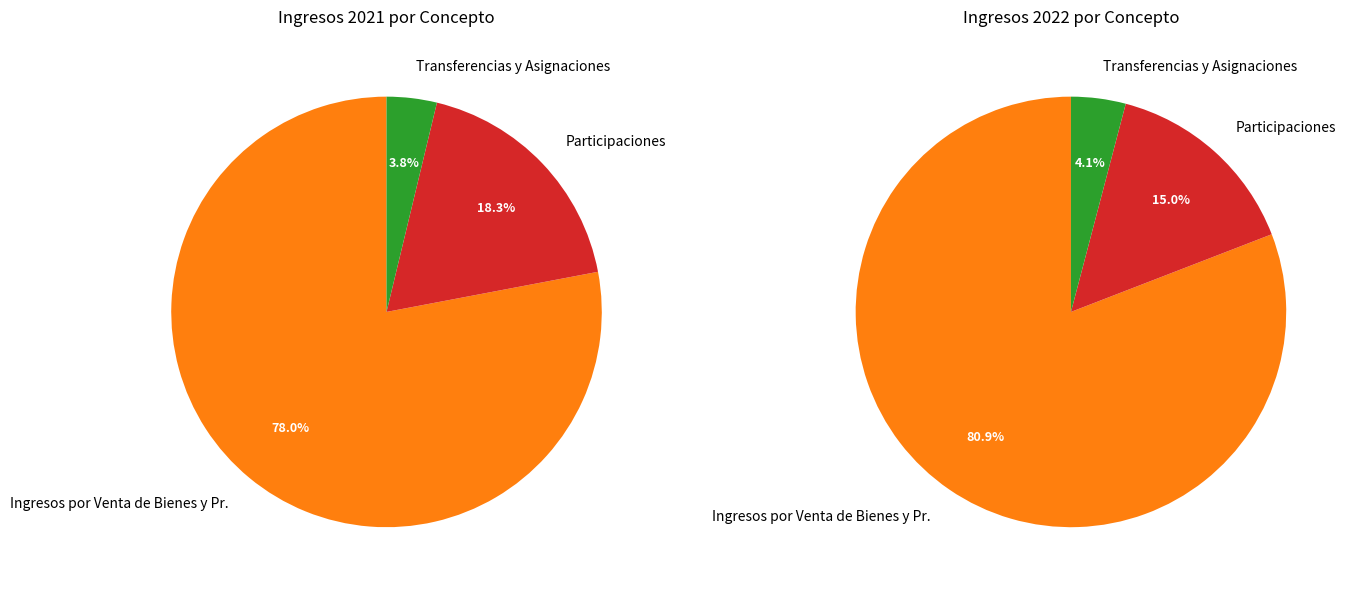

What is the largest slice in the pie chart?

2022